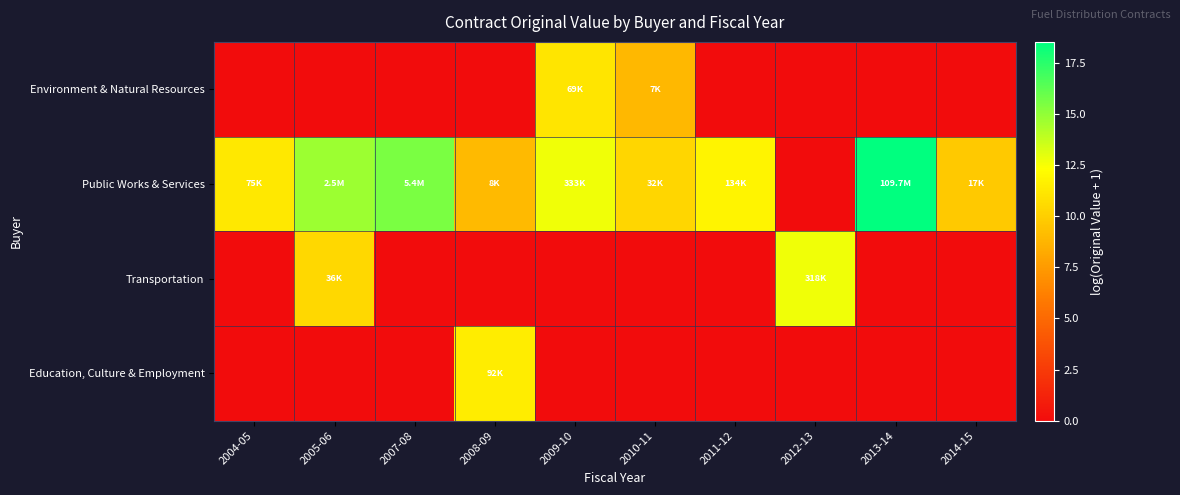

What is the total value across all series at 2011-12?

11.8